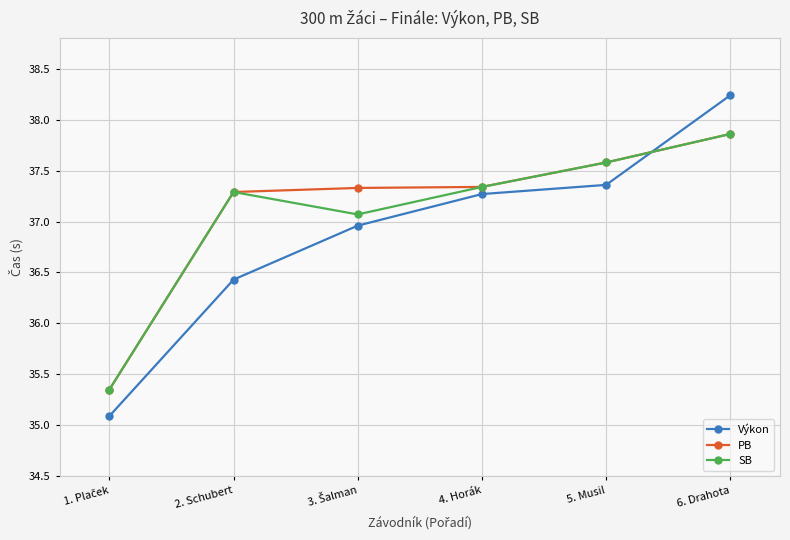

Does the chart have visible grid lines?

Yes